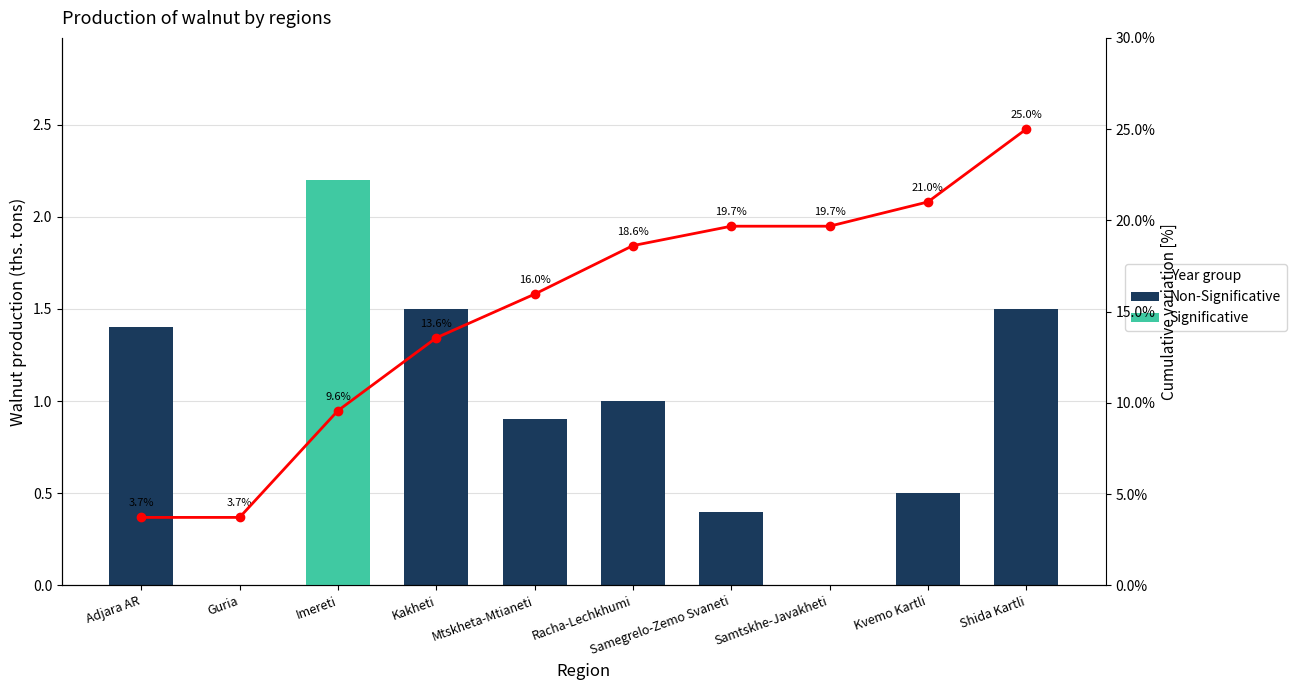

Reading right to left, transcribe all the data shown in this chart.

Non-Significative: 1.5	0.5	0.0	0.4	1.0	0.9	1.5	2.2	0.0	1.4
Cumulative %: 25.0	21.0	19.7	19.7	18.6	16.0	13.6	9.6	3.7	3.7